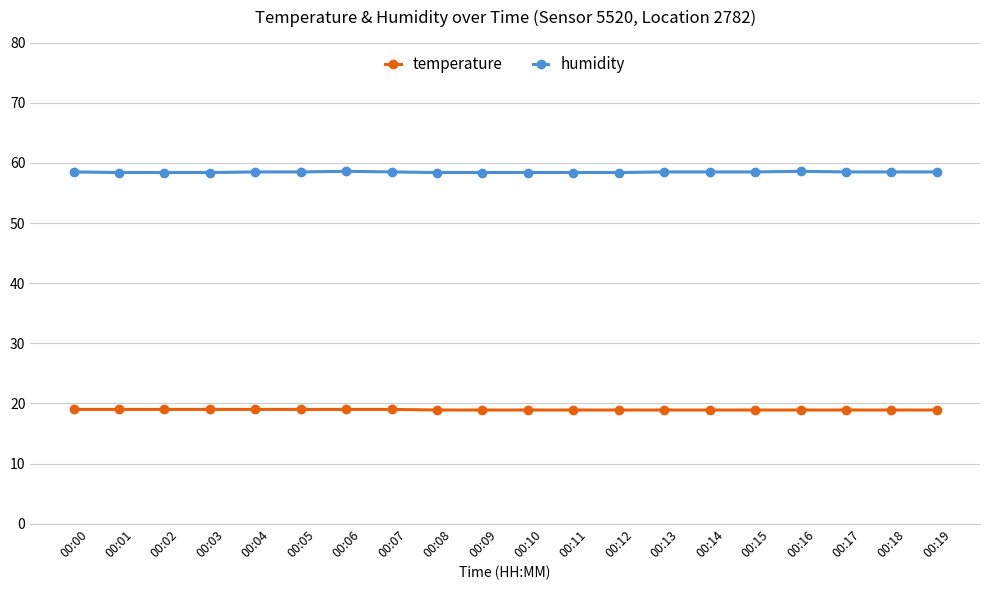

What is the spread (max minus min) of values at 00:11?

39.5